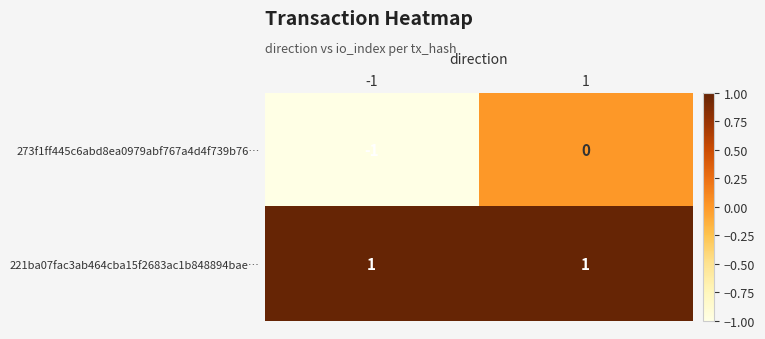

At which category is the sum across all series the highest?

1